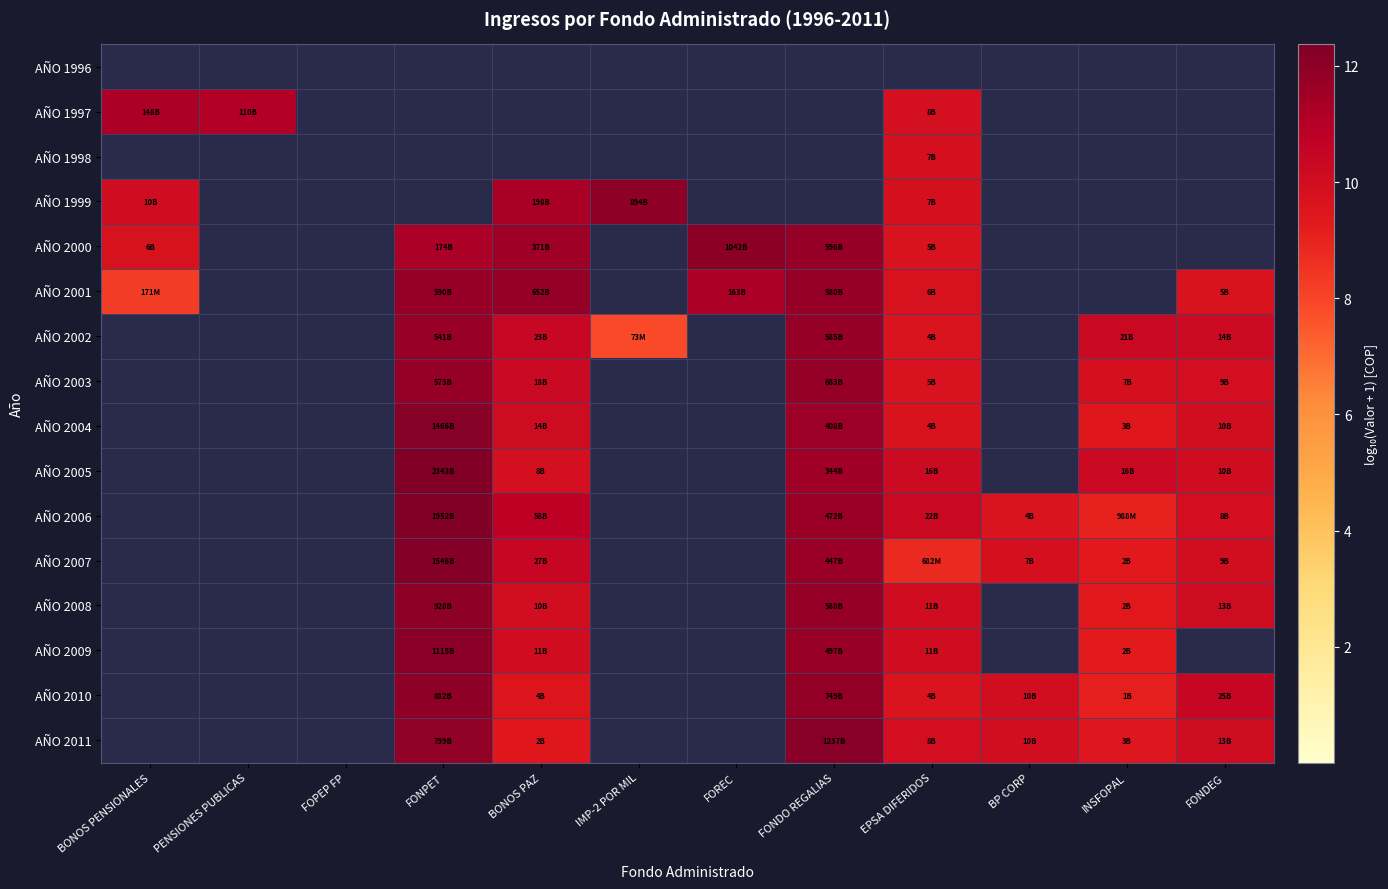

At how many categories does at least one series exceed 9?

11